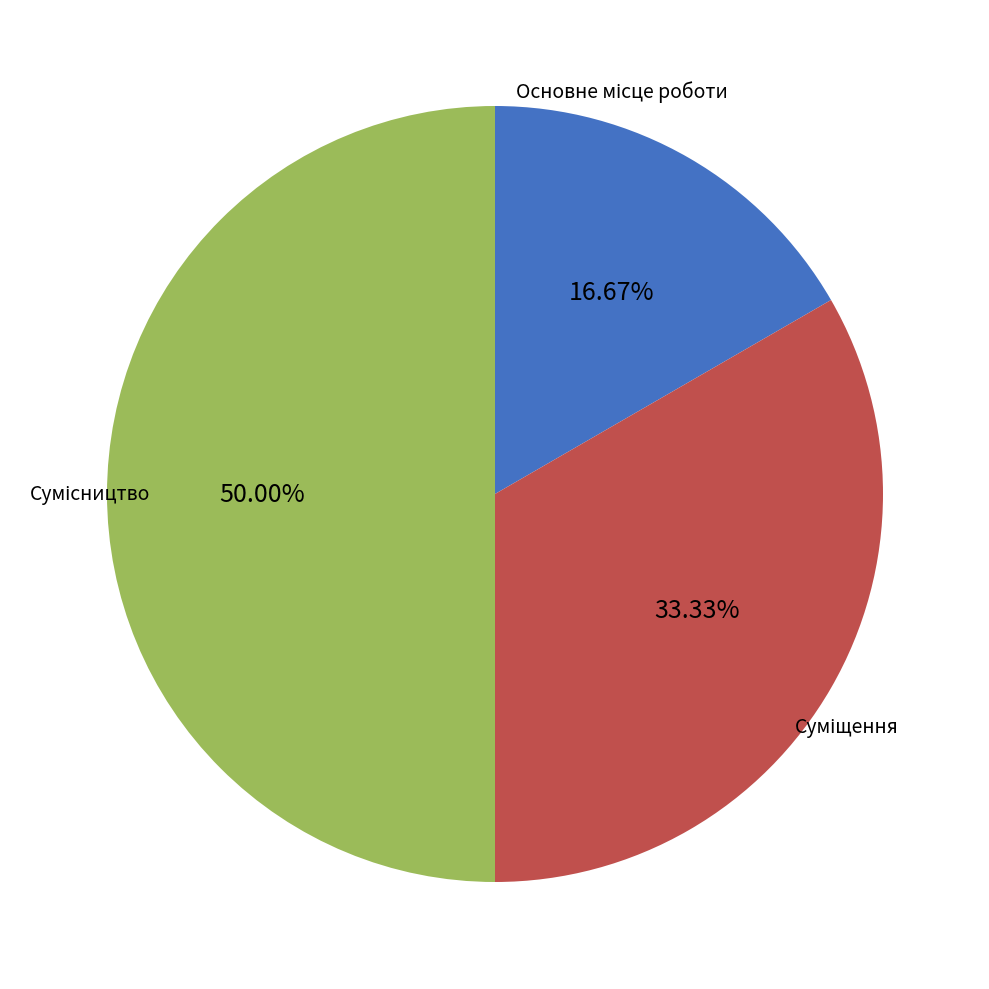

Which category has the biggest portion of the pie?

Сумісництво